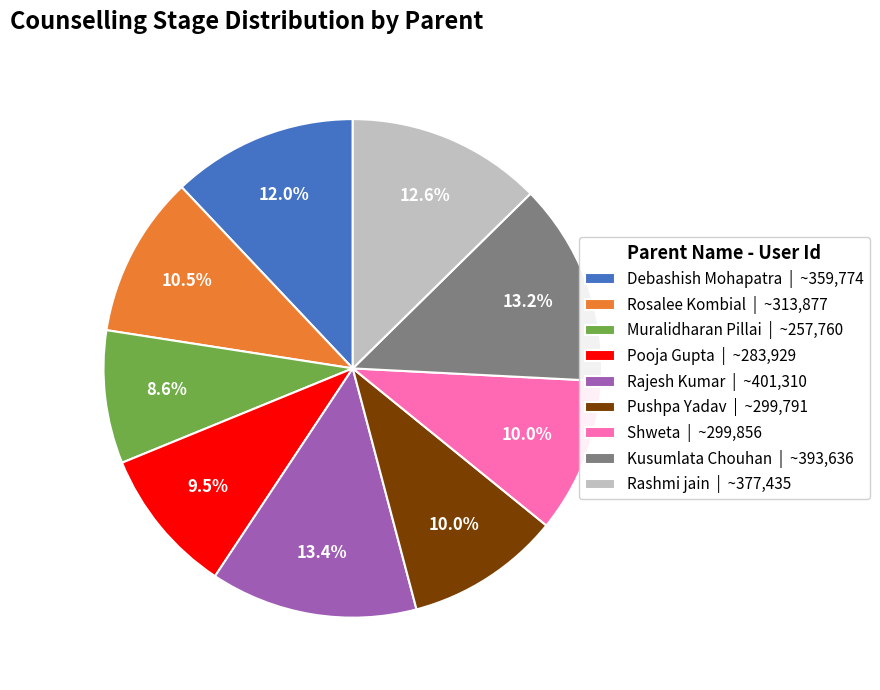

Does Rosalee Kombial represent more than half of the total?

No